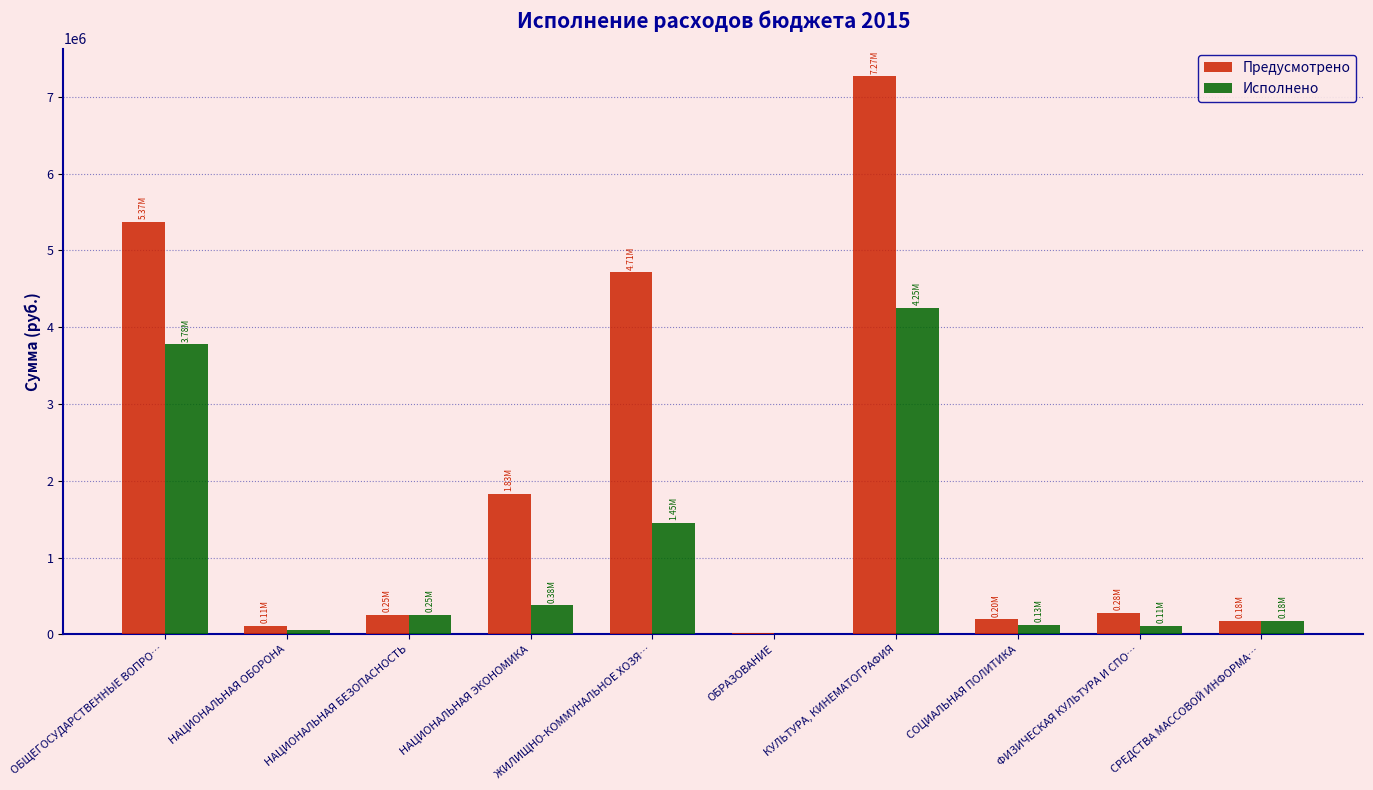

Which series has the largest total across all categories?

Предусмотрено